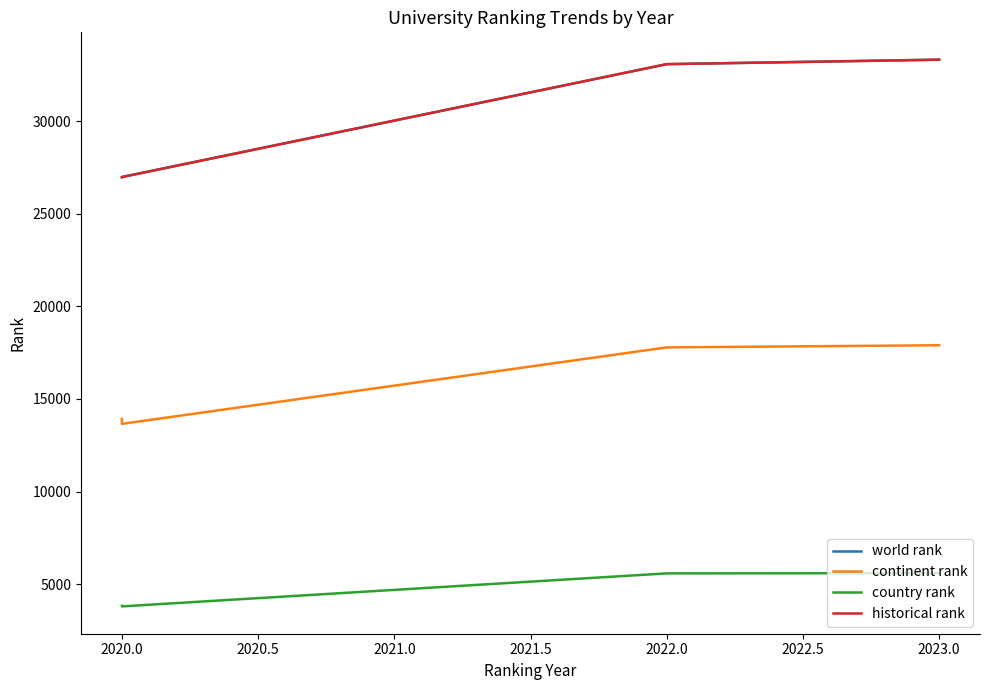

At 2022.0, list the series in order from largest to smallest.

world rank, historical rank, continent rank, country rank